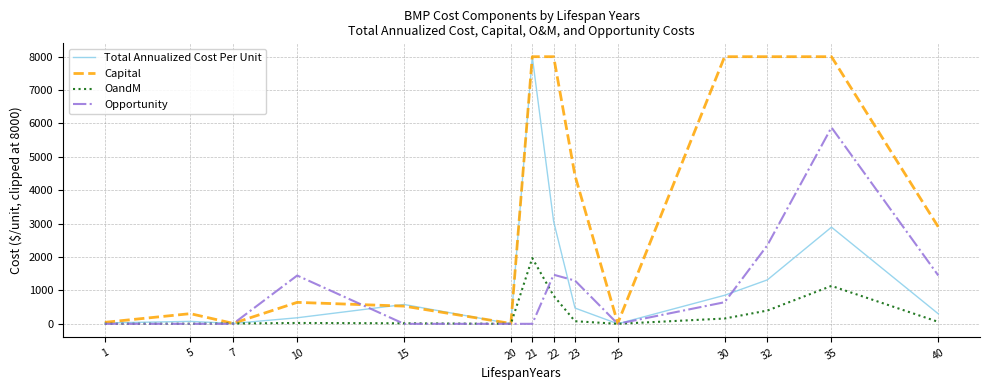

True or false: Opportunity and OandM cross at least once.

True